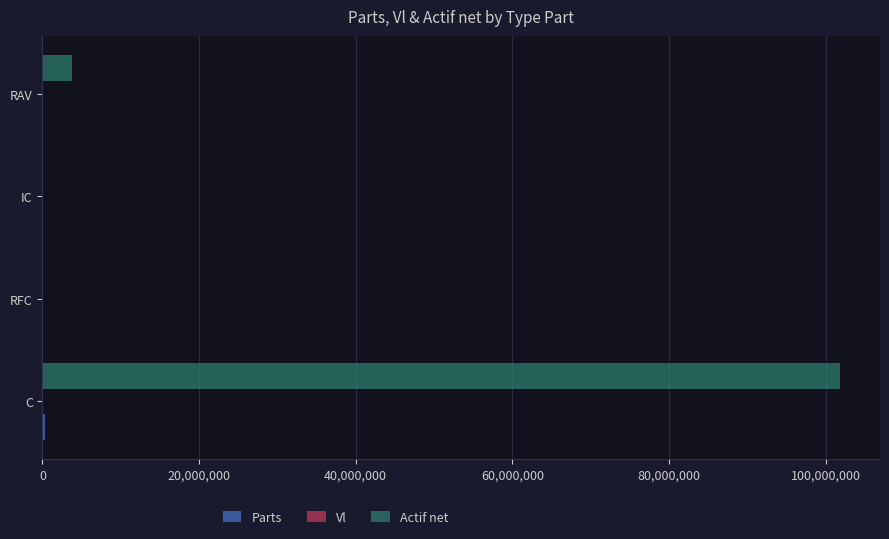

What is the maximum value shown in the chart?

101862489.9